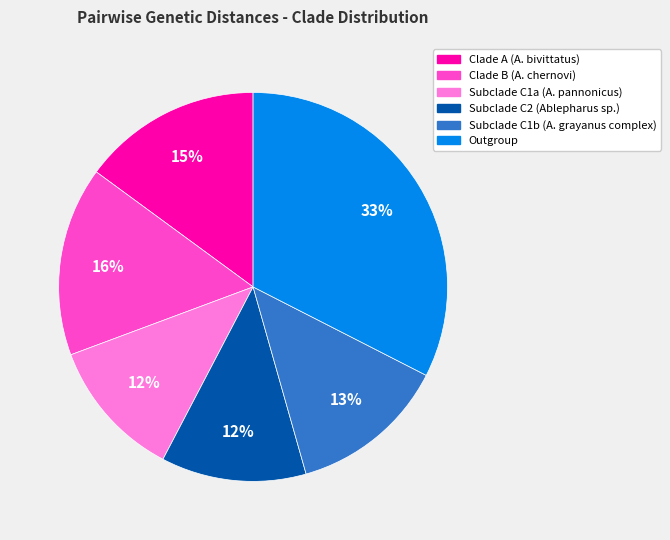

Is Subclade C2 (Ablepharus sp.) the majority of the pie?

No